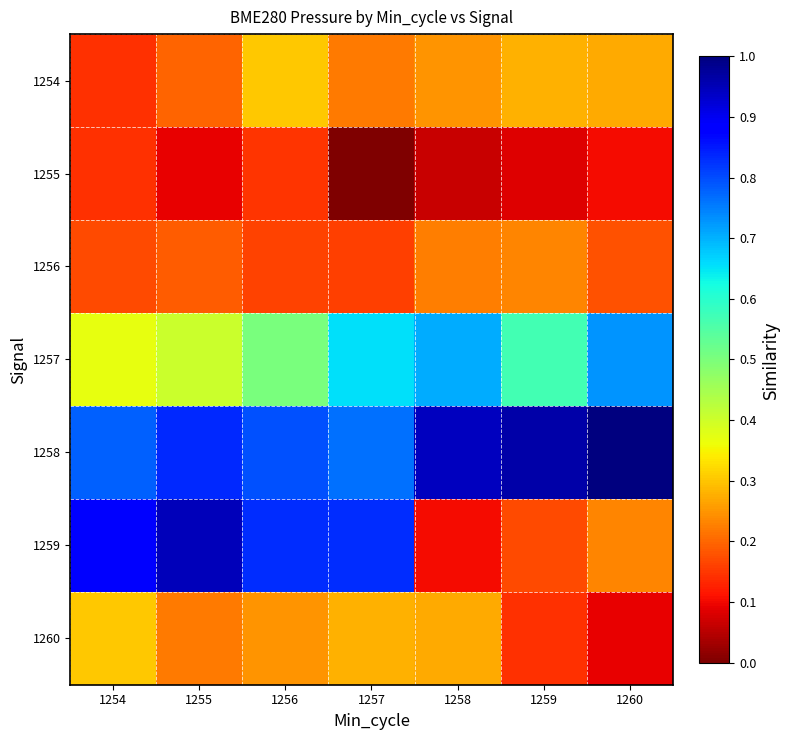

At which category is the sum across all series the highest?

1256